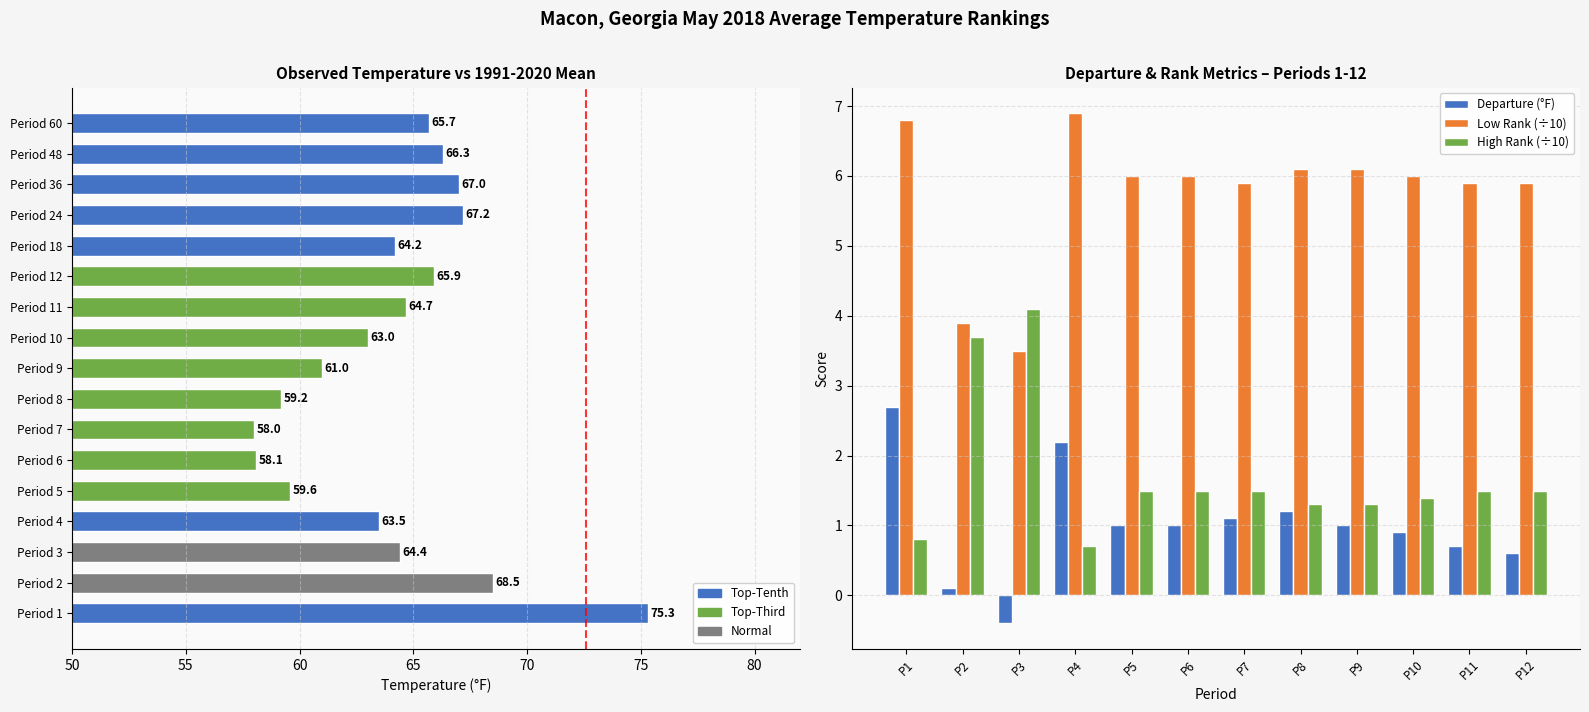

The value of Departure (°F) at P11 is 0.5. True or false?

False